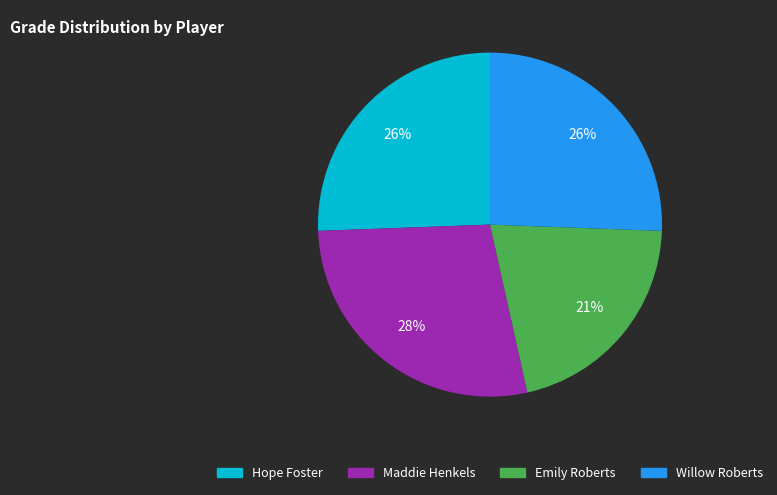

Combined, do Hope Foster and Emily Roberts account for over 50%?

No